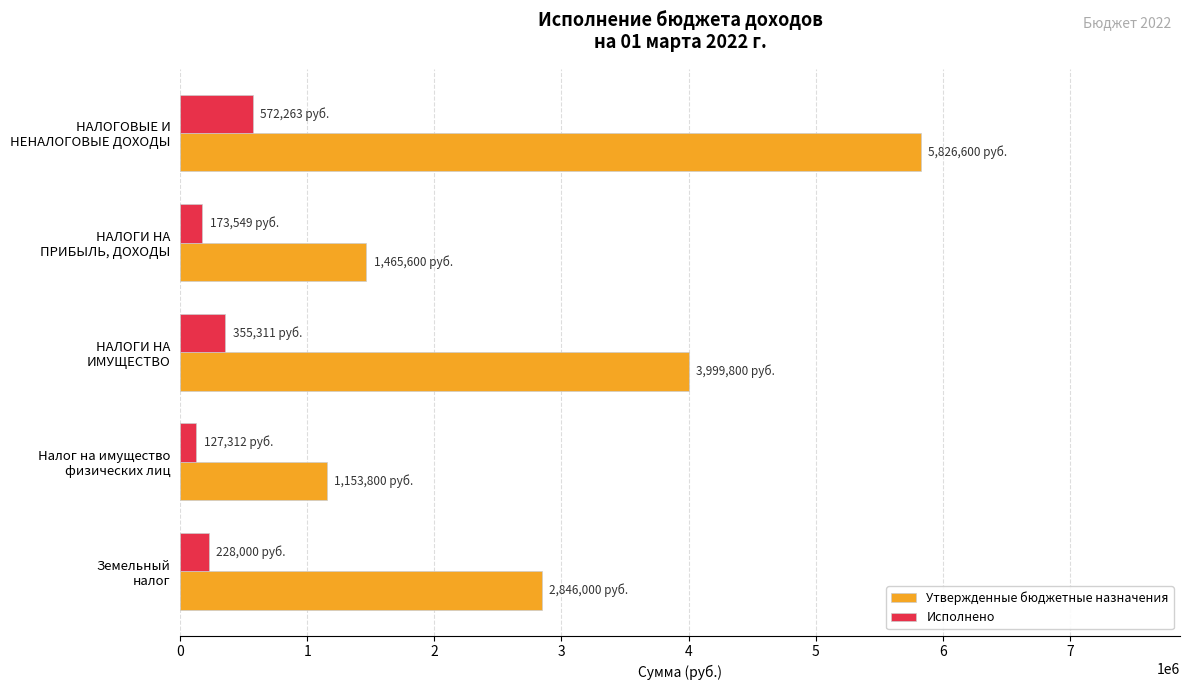

What is the difference between the maximum and minimum values in the Исполнено series?

444951.6